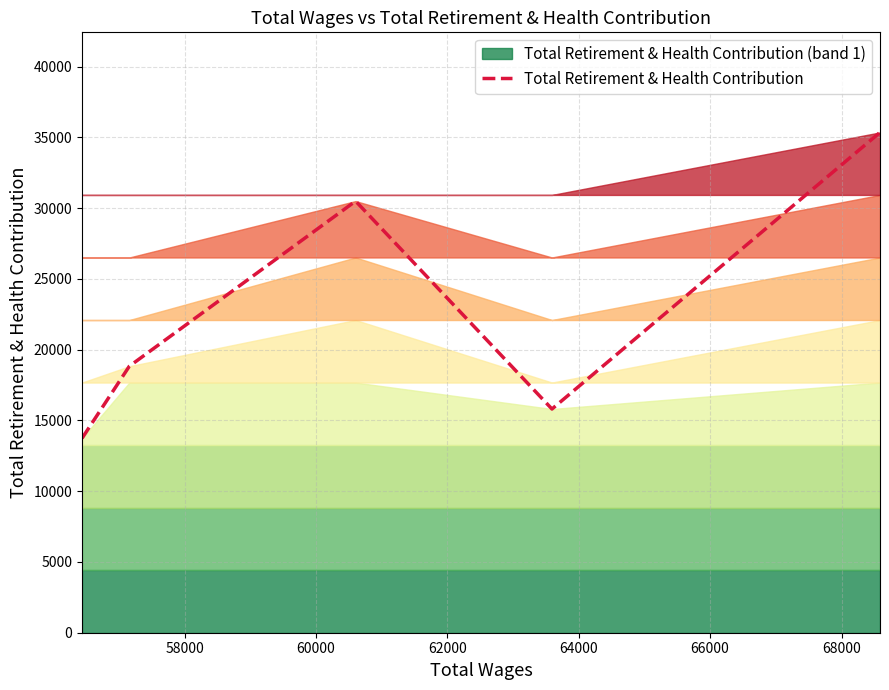

How many interior local valleys (lower than both neighbors) does the data have?

1